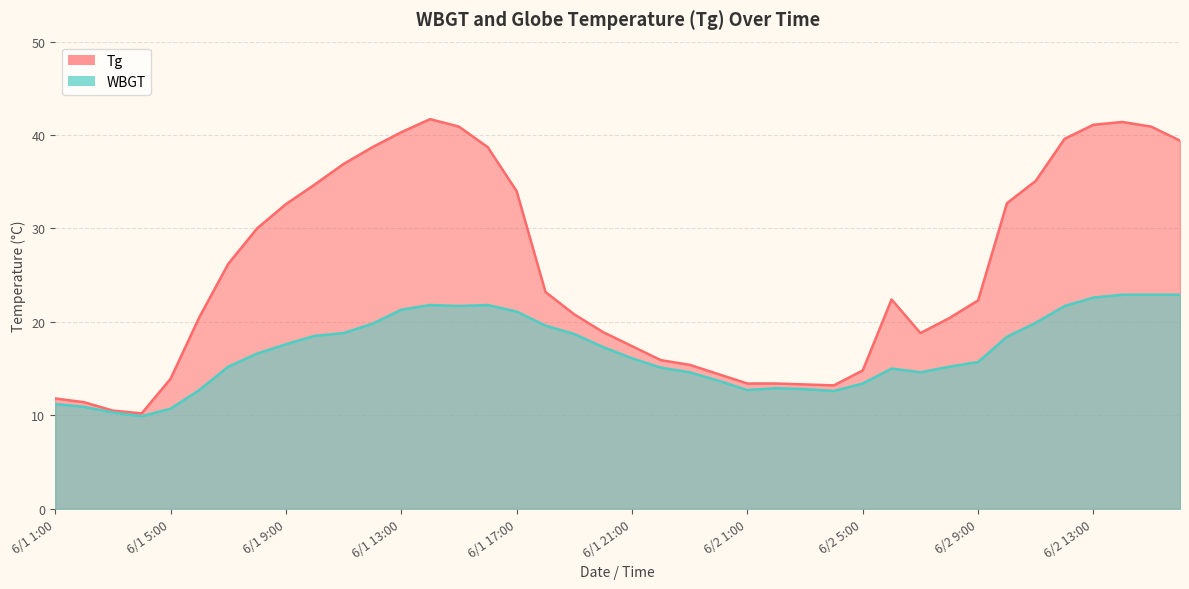

How many values in the Tg series exceed 22?

21